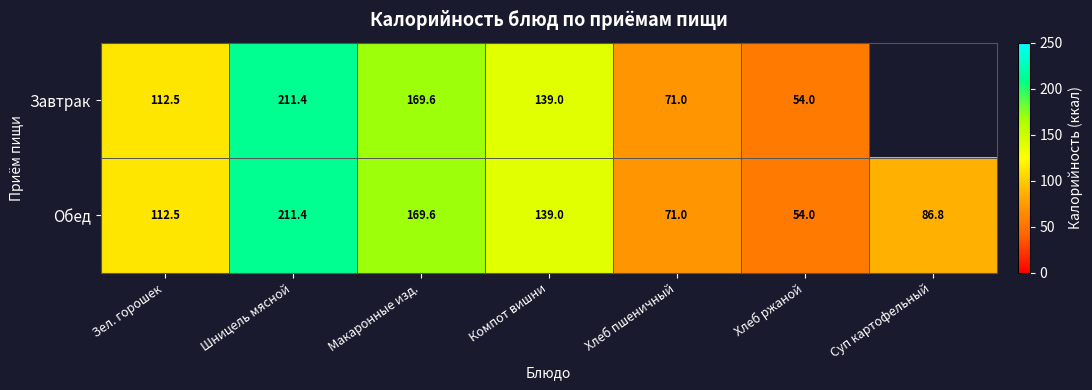

What is the minimum value for Обед?

54.0